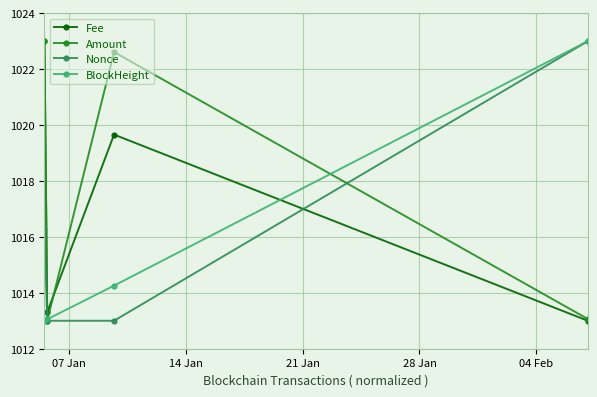

After their last crossing, which series has the higher values: BlockHeight or Fee?

BlockHeight